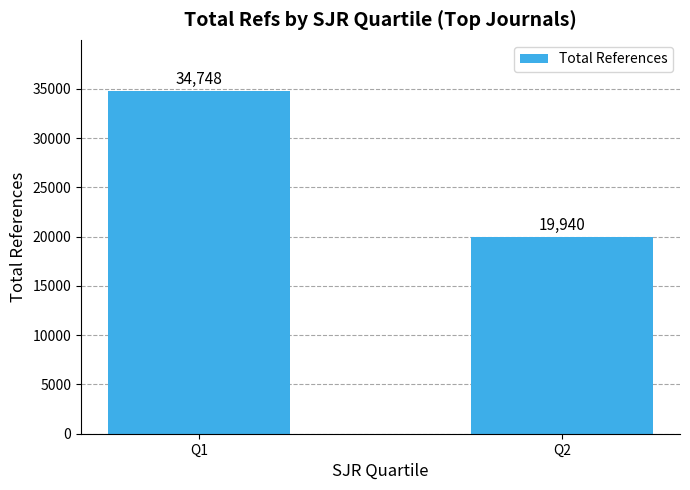

Reading left to right, list all the values displayed in this chart.

34748	19940